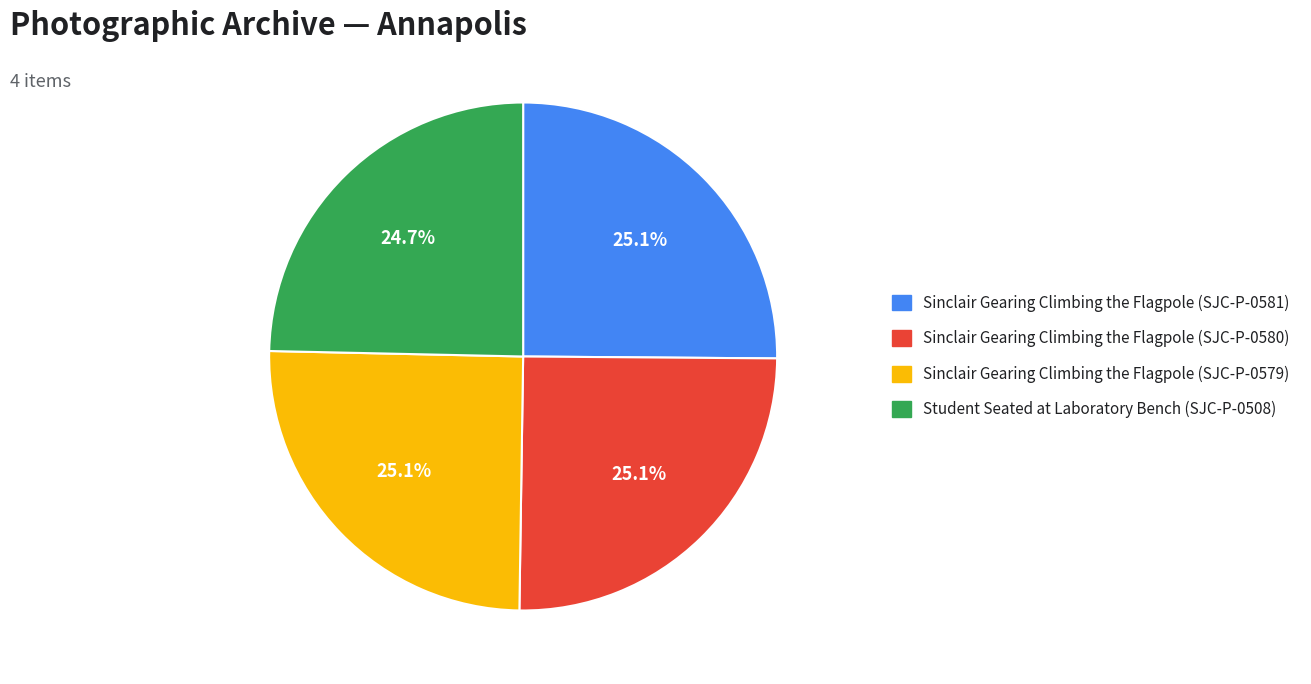

How many slices are in this pie chart?

4